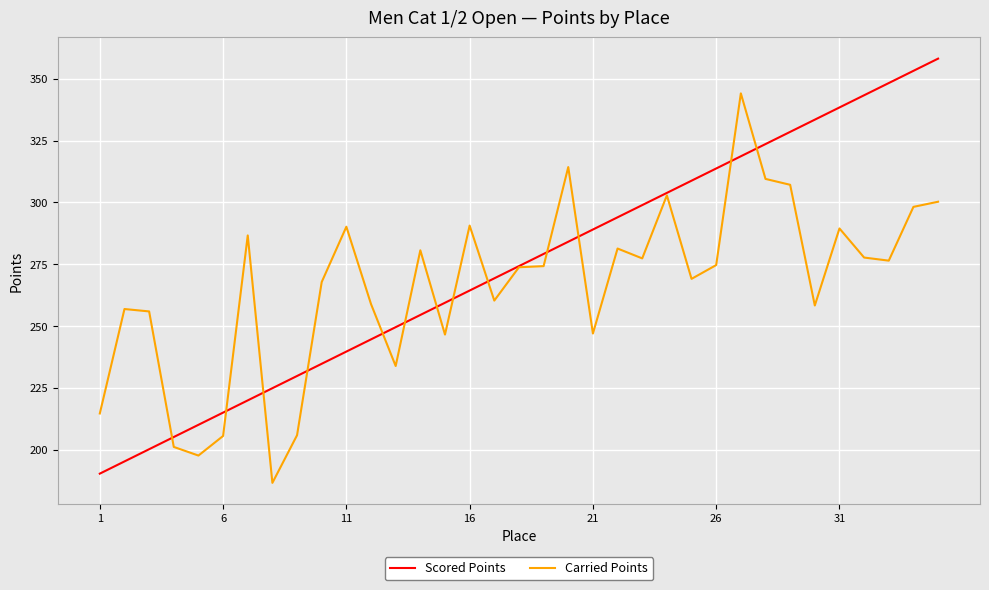

Rank the series by their average value, from lowest to highest.

Carried Points, Scored Points